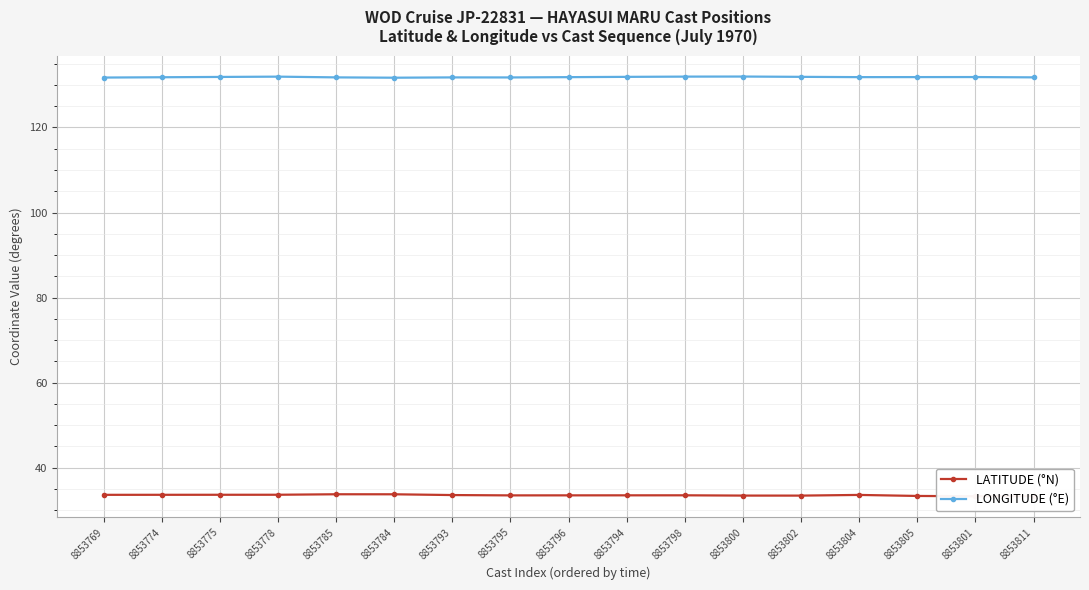

What is the value of the LATITUDE (°N) point at the 12th from the left?

33.4